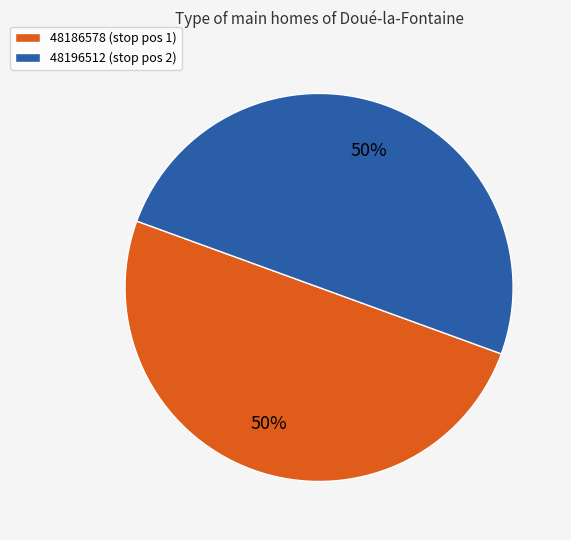

Combined, do 48196512 and 48186578 account for over 50%?

Yes